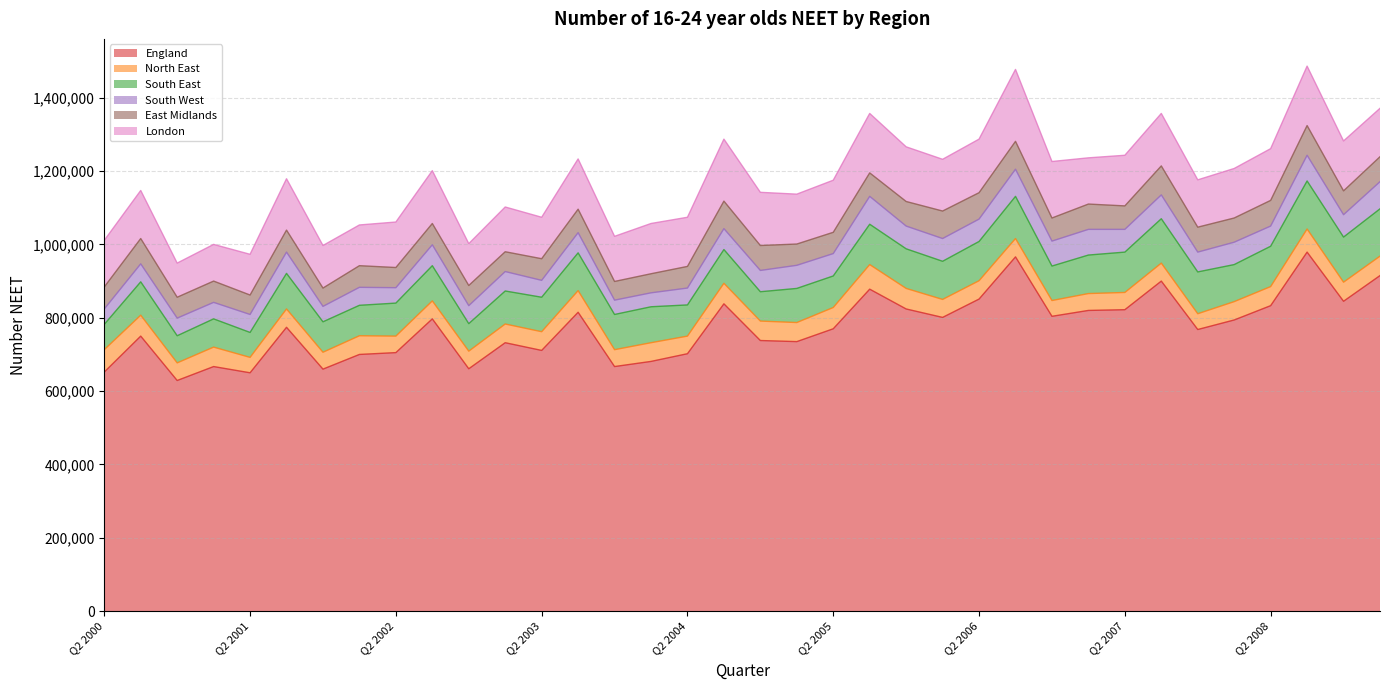

What is the label of the 34th point from the left?

Q3 2008